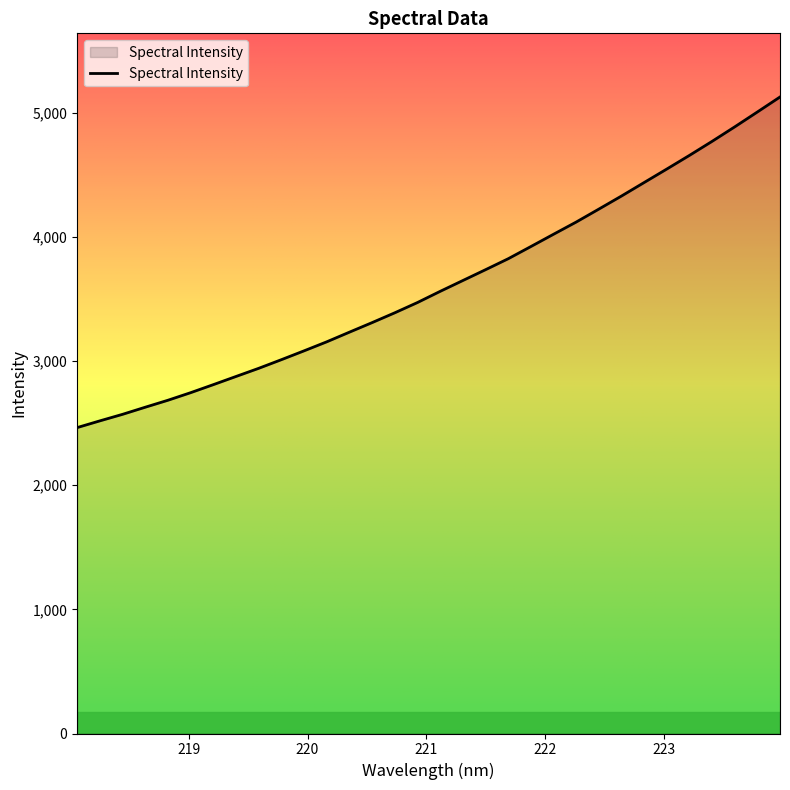

What is the difference between the maximum and minimum values?

2663.4